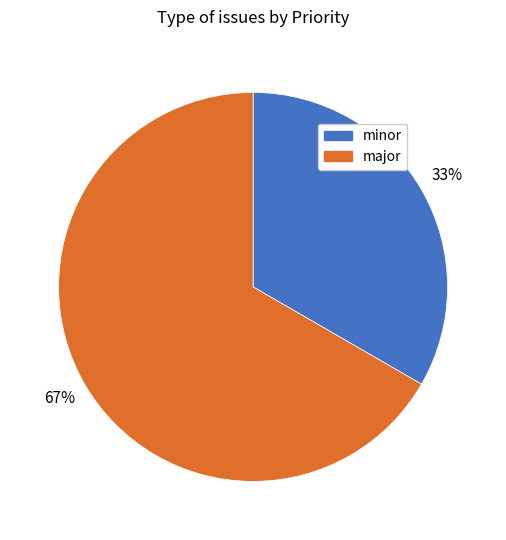

To the nearest percent, what is the average slice percentage?

50%